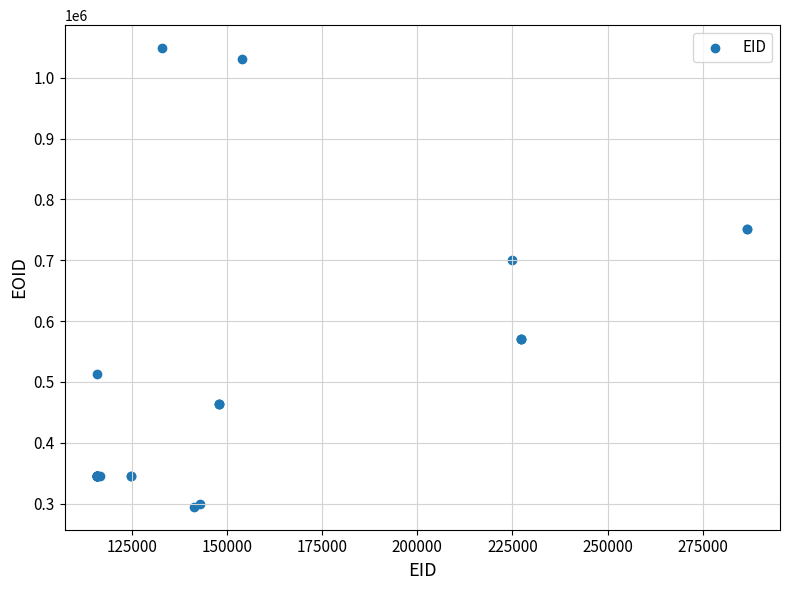

What Y value in the scatter plot is closest to 671669?

700279